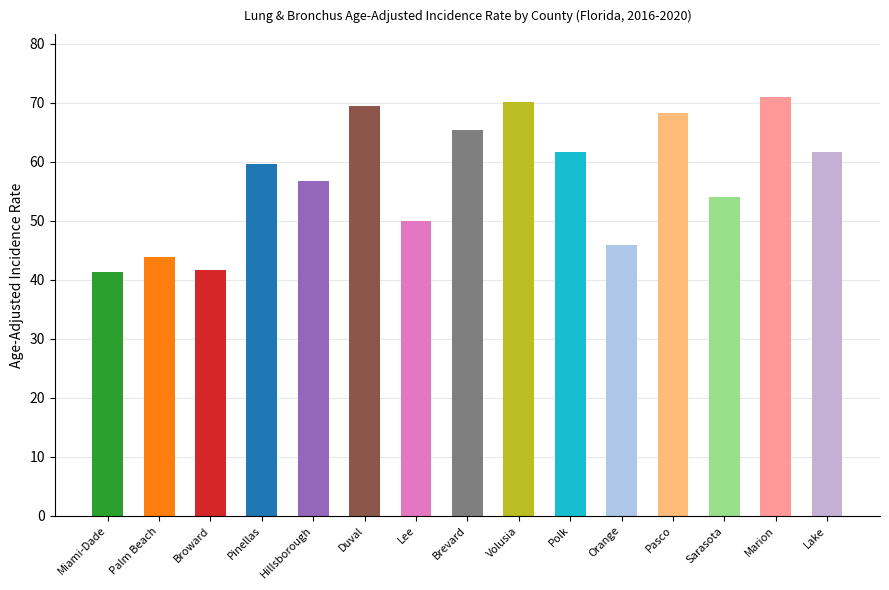

Does the chart contain any negative values?

No